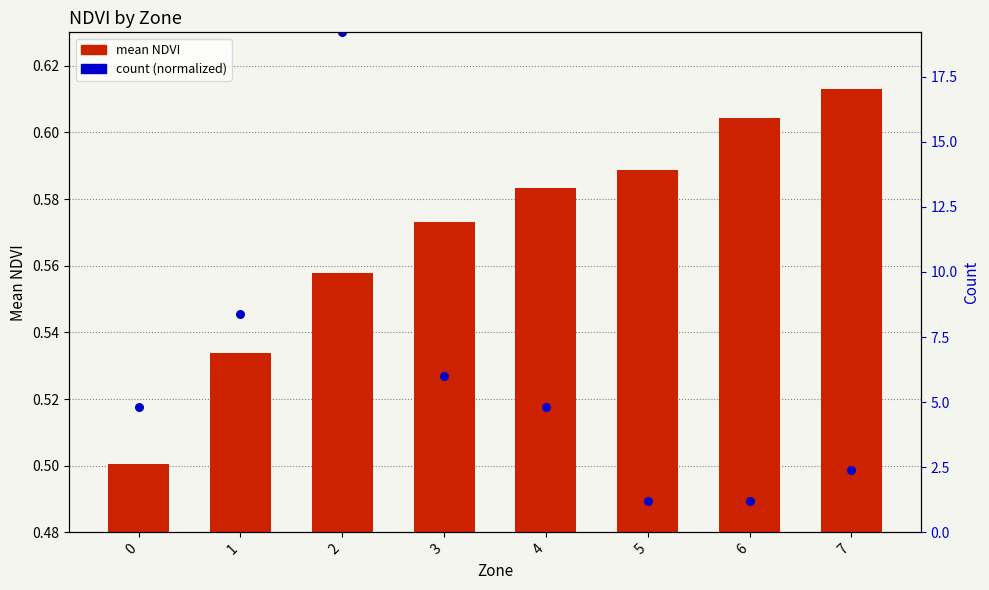

Is the value of mean NDVI at 1 greater than the value of count (normalized) at 1?

No